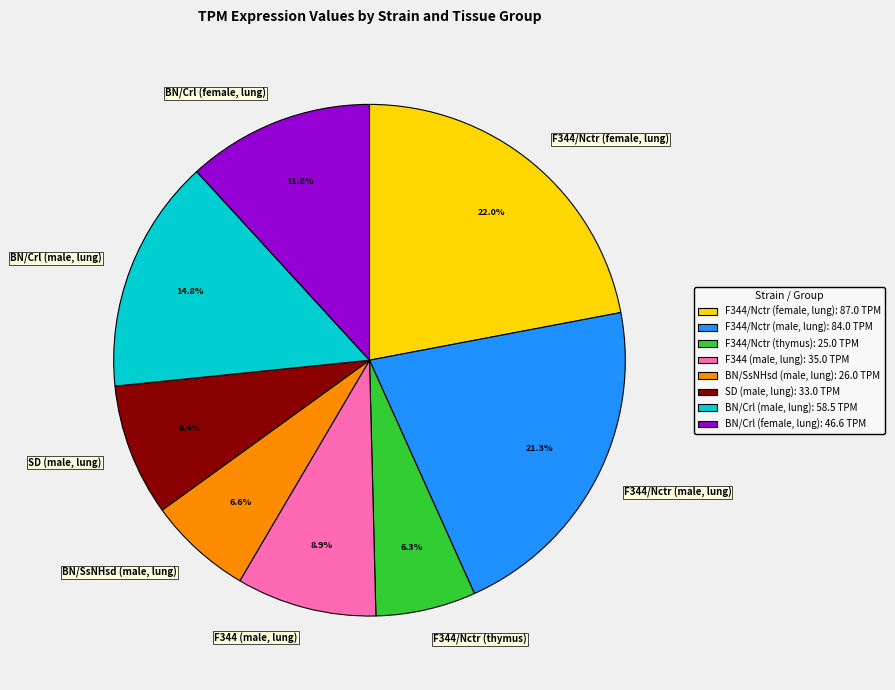

What is the largest slice in the pie chart?

F344/Nctr (female, lung)